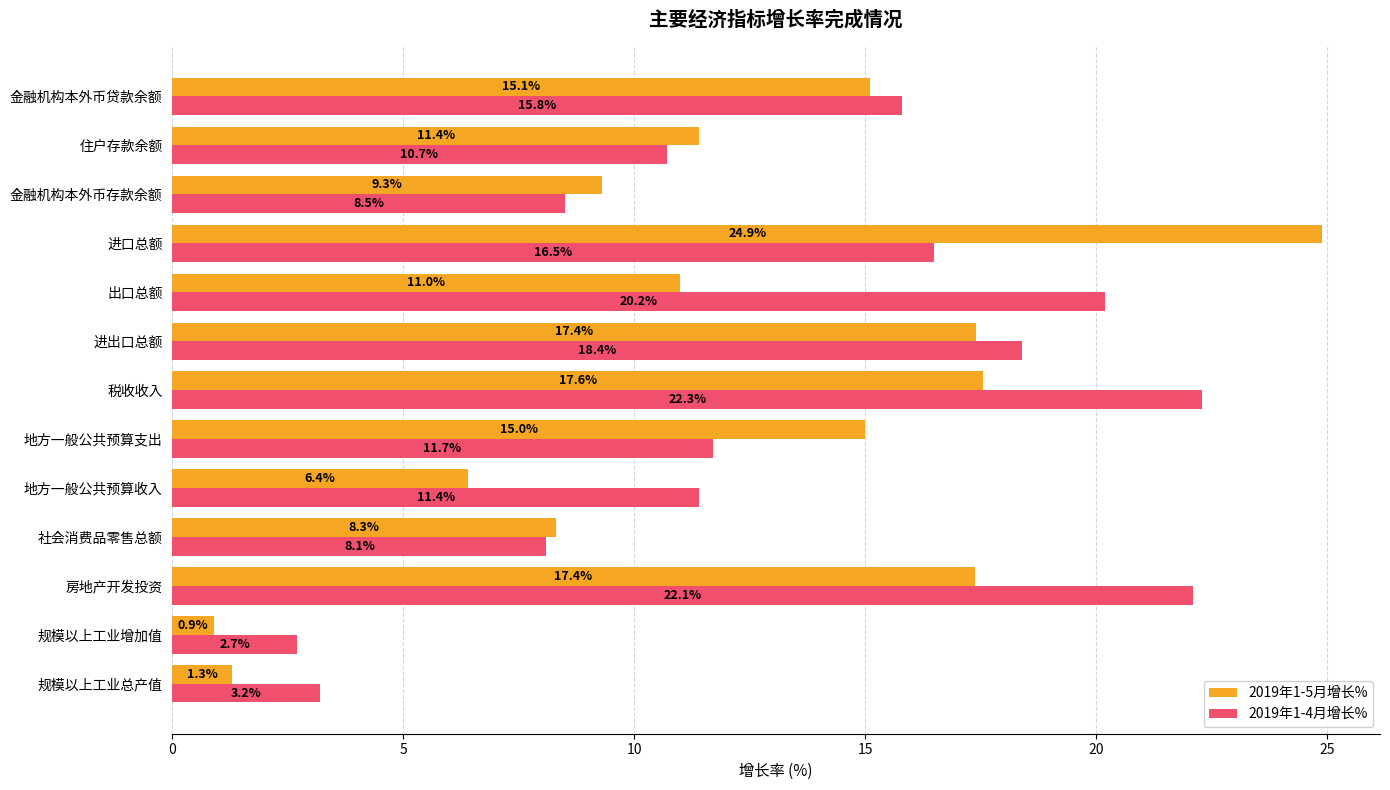

What is the difference between the maximum and minimum values in the 2019年1-4月增长% series?

19.6